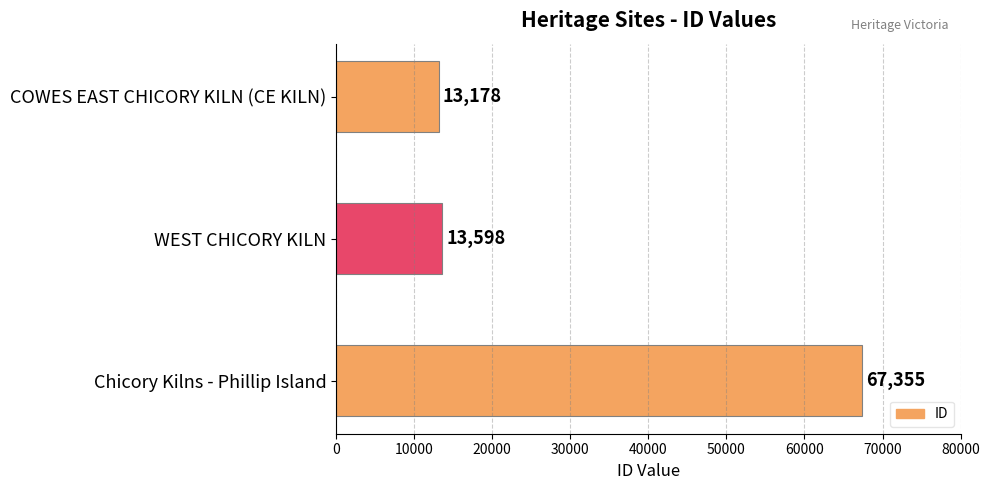

The value at WEST CHICORY KILN is 6623. True or false?

False